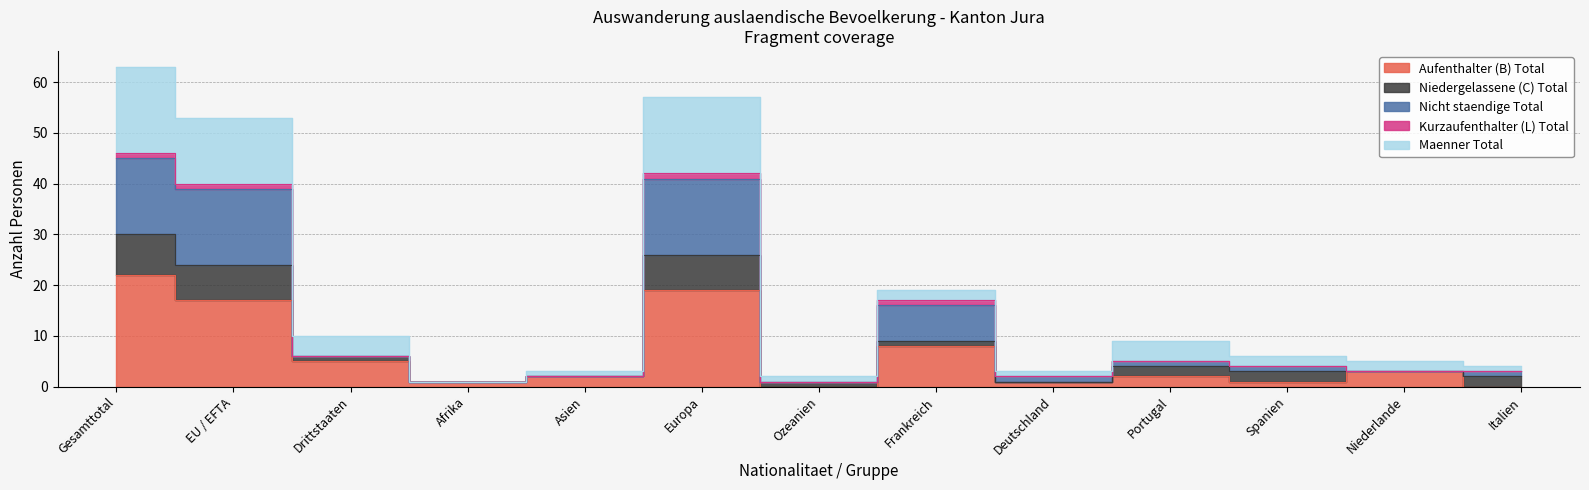

What is the difference between the maximum and minimum values in the Nicht staendige Total series?

45